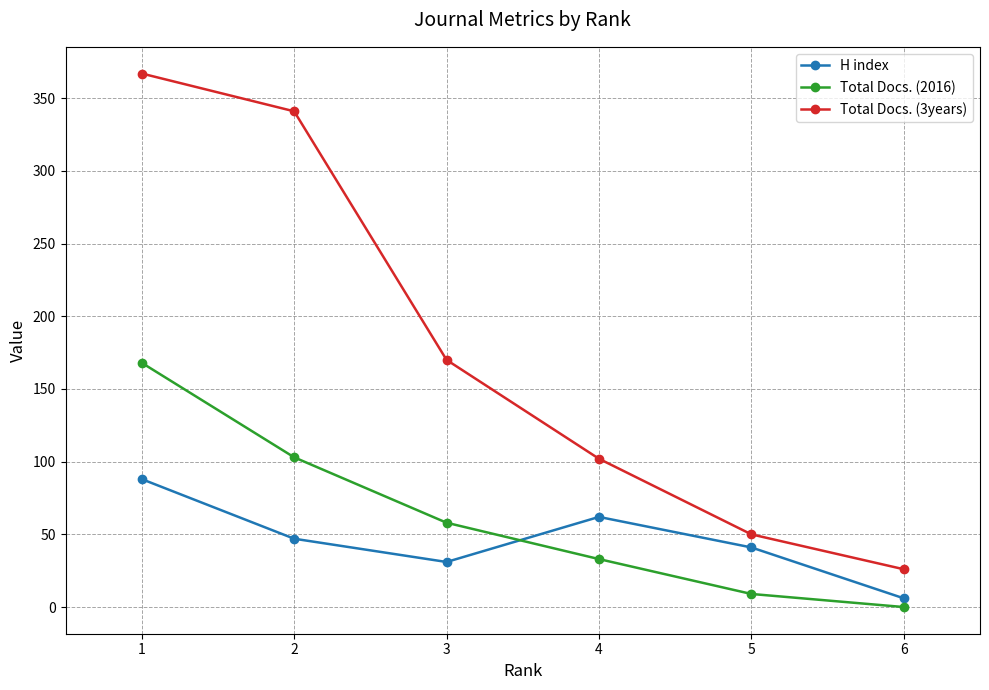

Does the chart have visible grid lines?

Yes